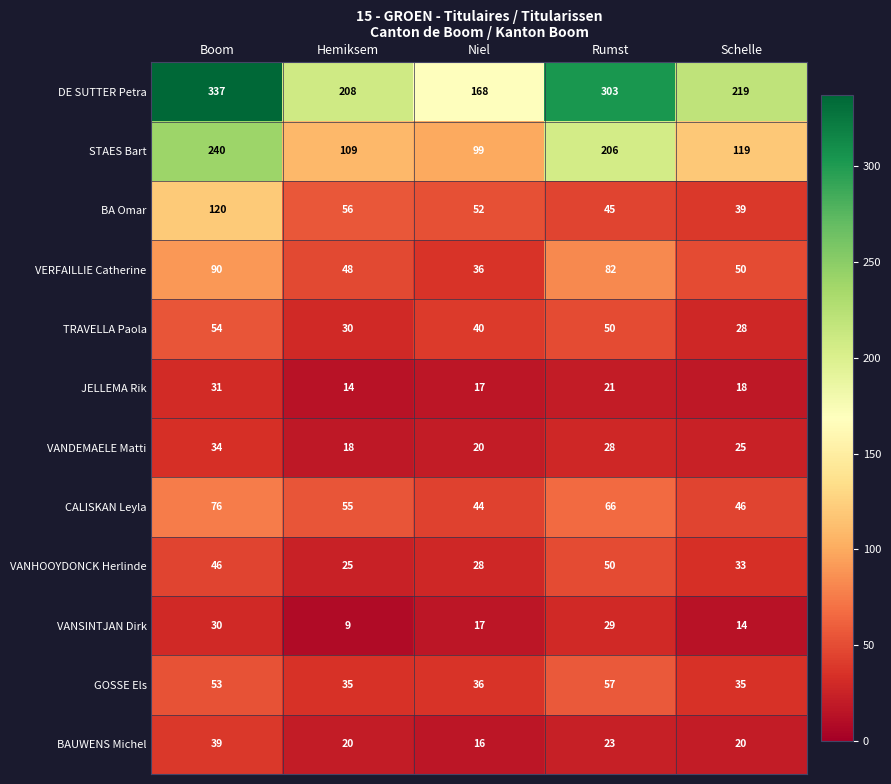

Rank the series by their maximum value, from lowest to highest.

VANSINTJAN Dirk, JELLEMA Rik, VANDEMAELE Matti, BAUWENS Michel, VANHOOYDONCK Herlinde, TRAVELLA Paola, GOSSE Els, CALISKAN Leyla, VERFAILLIE Catherine, BA Omar, STAES Bart, DE SUTTER Petra